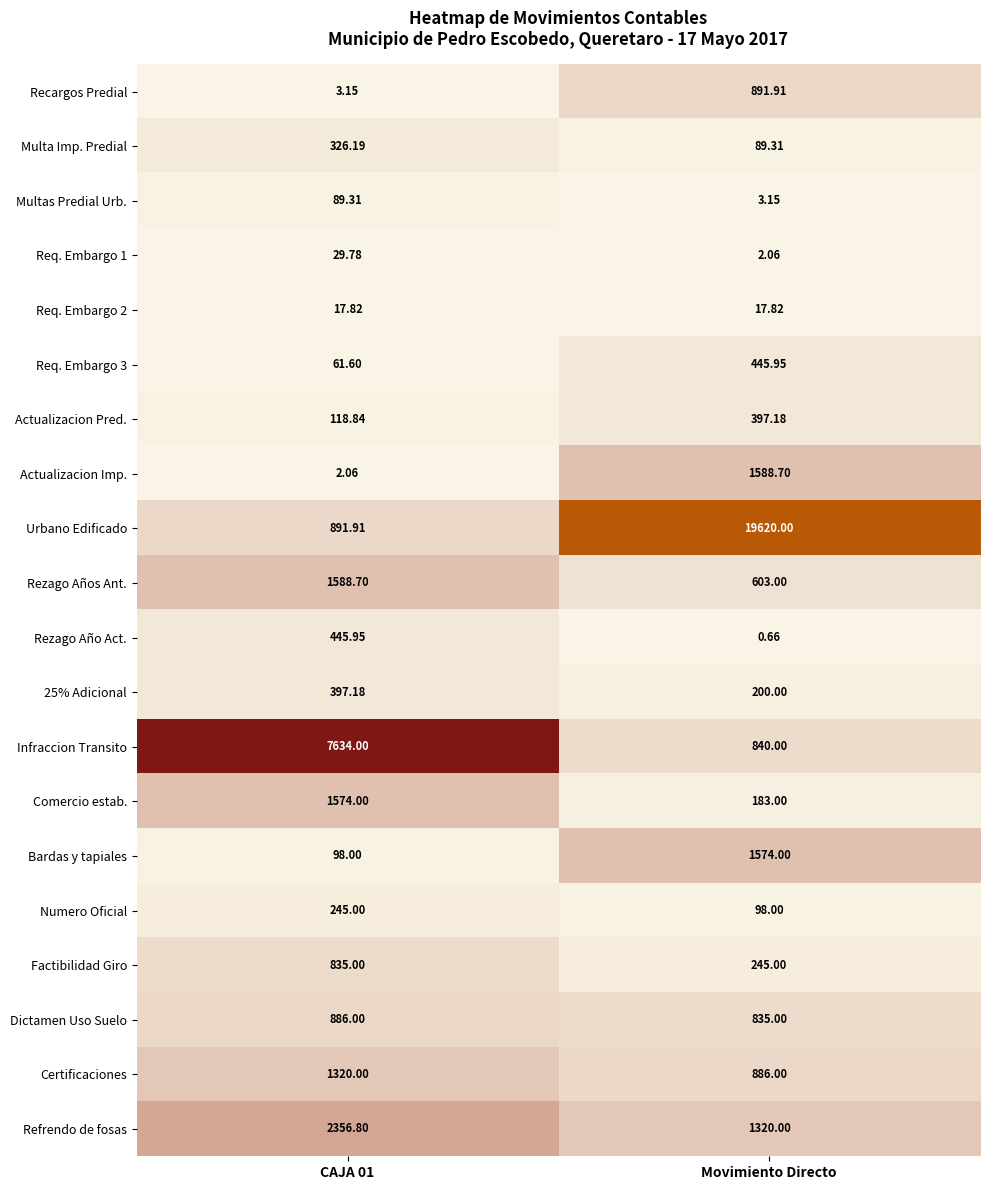

At which category is the sum across all series the highest?

Movimiento Directo